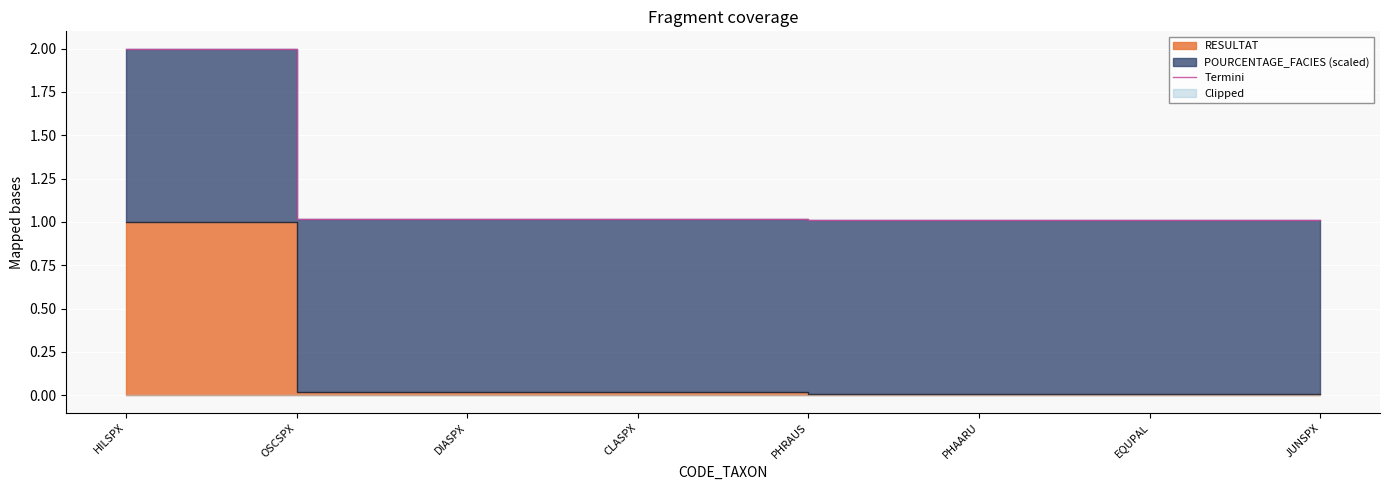

True or false: the data shows 3.1 at HILSPX.

False